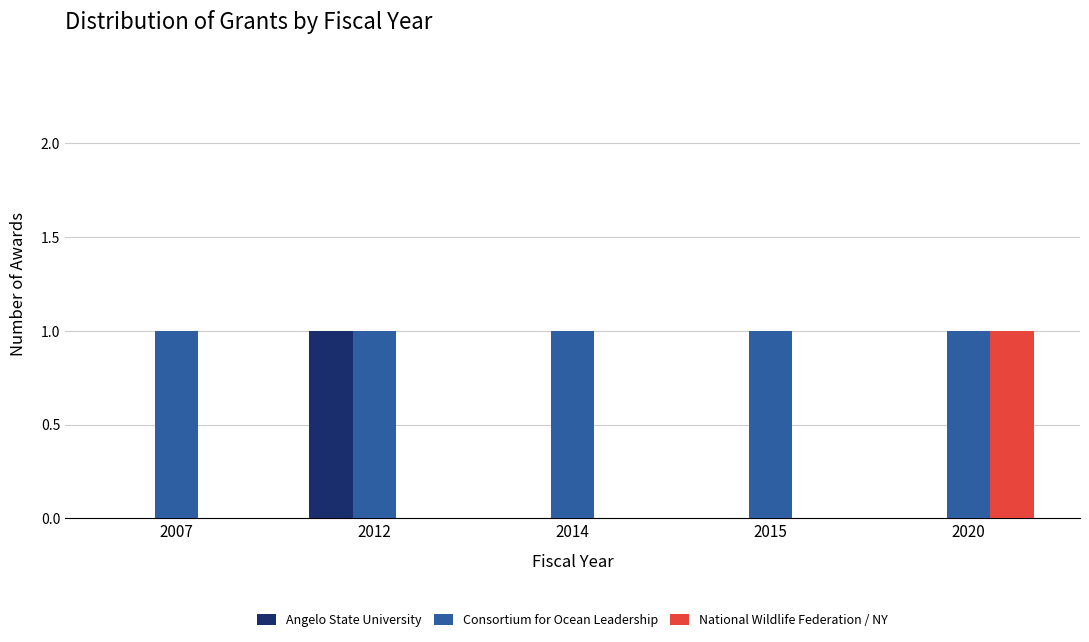

Which series has the largest total across all categories?

Consortium for Ocean Leadership